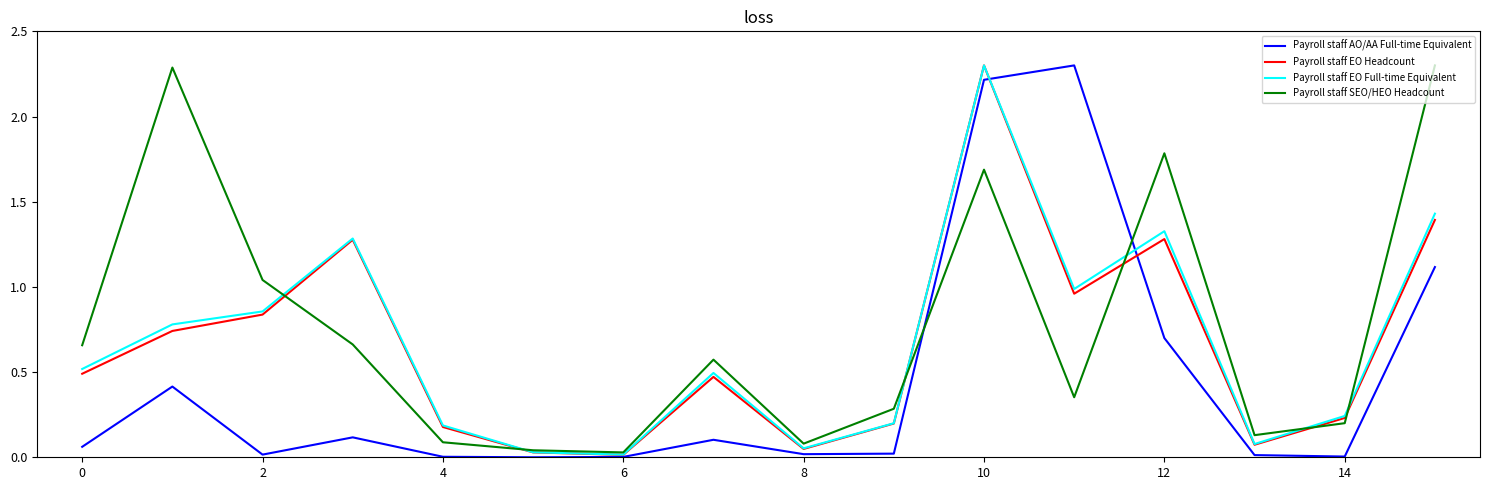

What is the greatest value displayed?

2.3